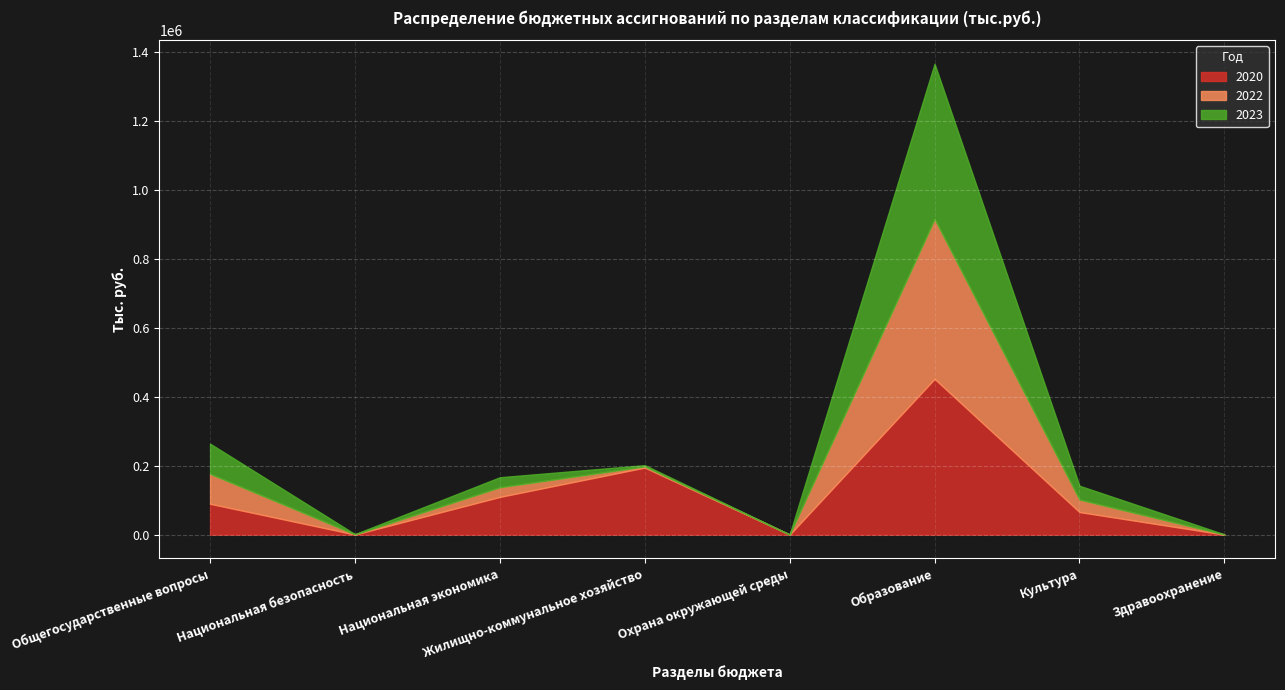

The value of 2022 at Национальная безопасность is 792.6. True or false?

False